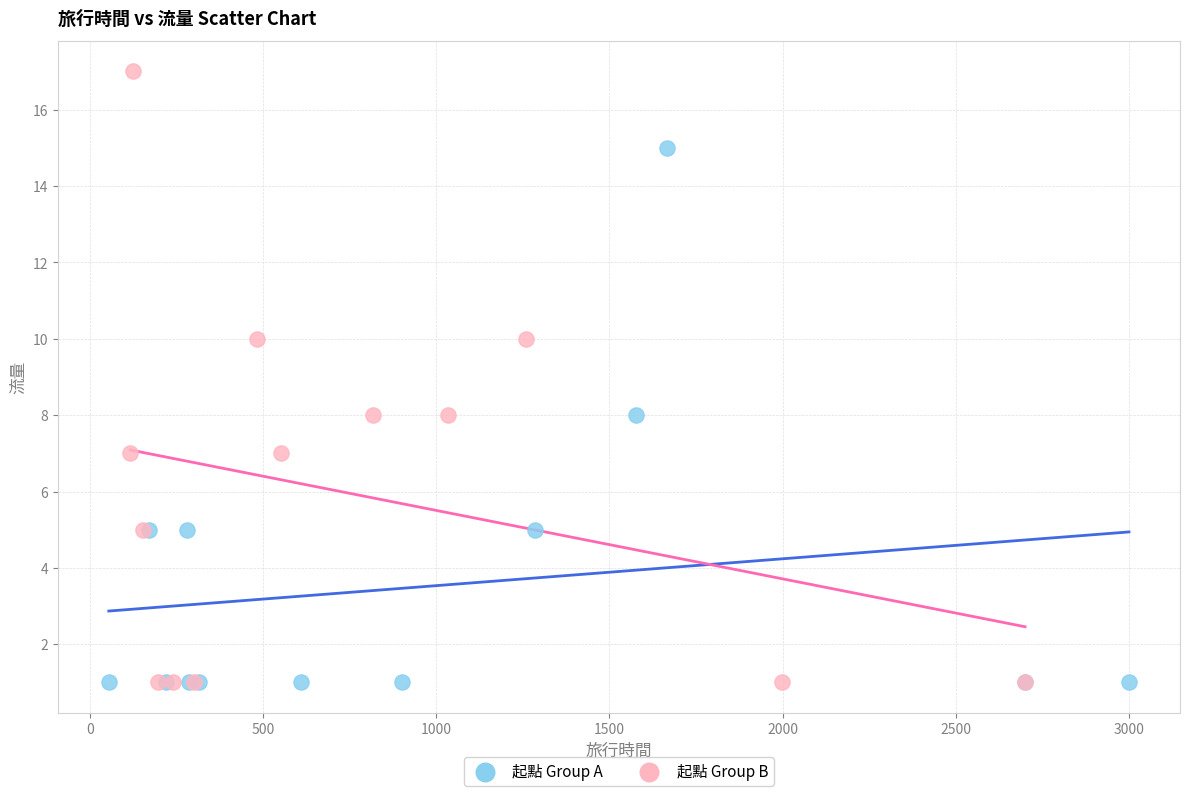

Which series has the widest spread of Y values?

起點 Group B